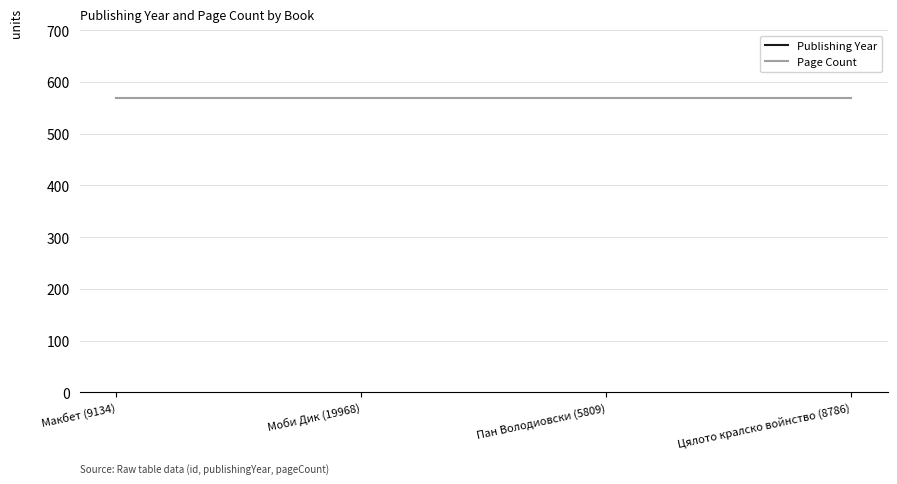

True or false: Page Count and Publishing Year cross at least once.

False